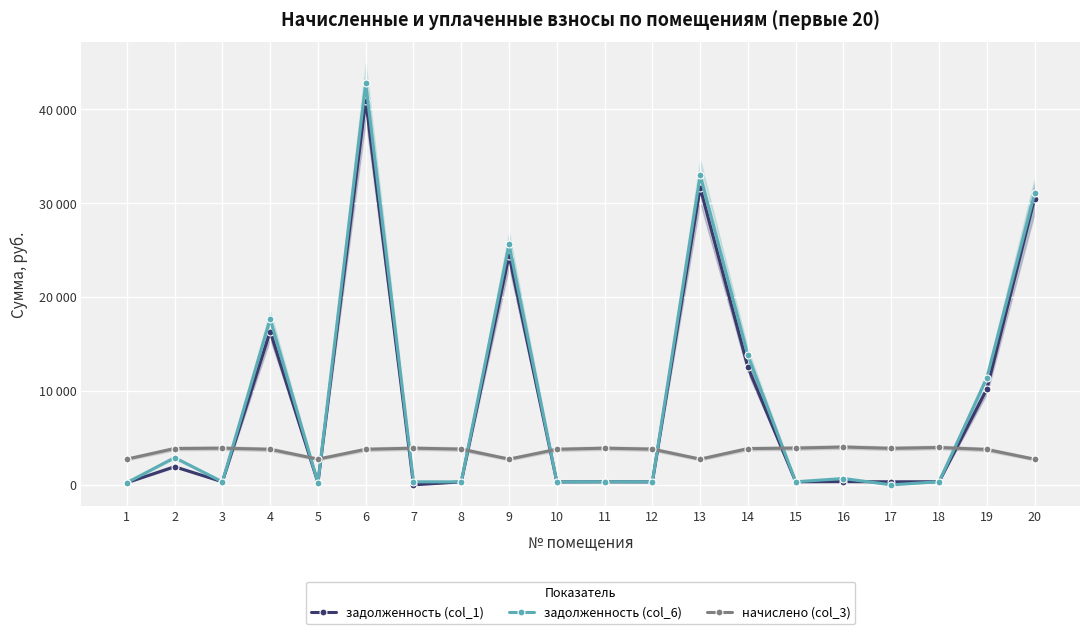

Where is the first local maximum for задолженность (col_1)?

2